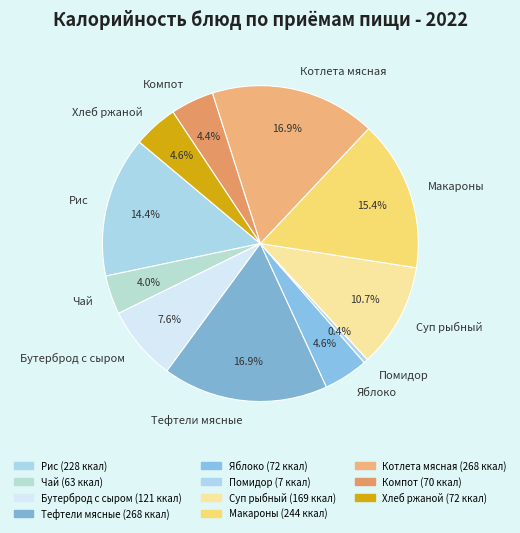

Approximately how many times larger is the value at Котлета мясная compared to Рис?

1.2